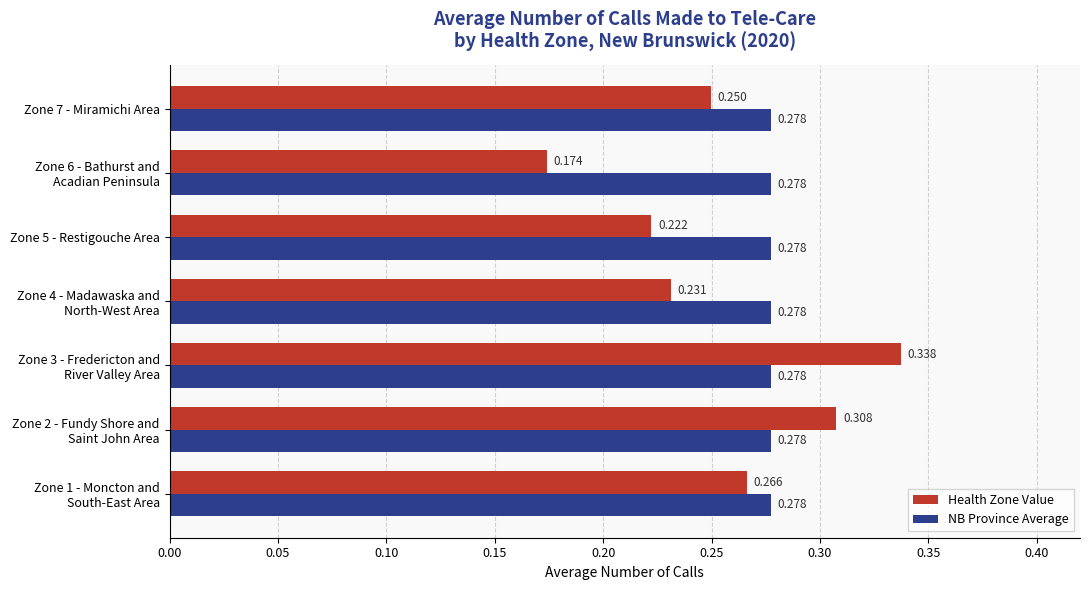

List the series in order of their peak value, highest first.

Health Zone Value, NB Province Average